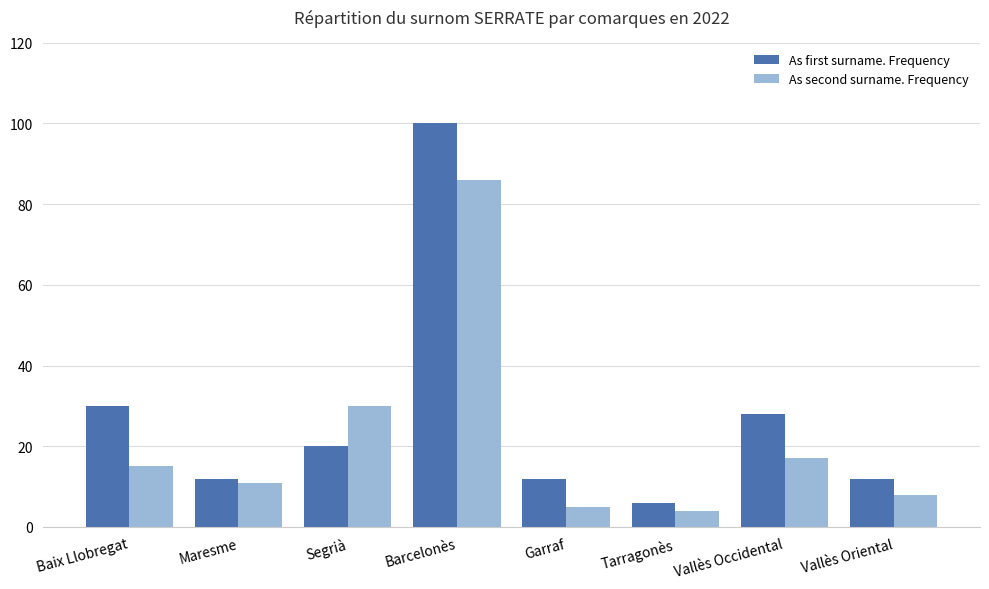

Which series has the largest total across all categories?

As first surname. Frequency